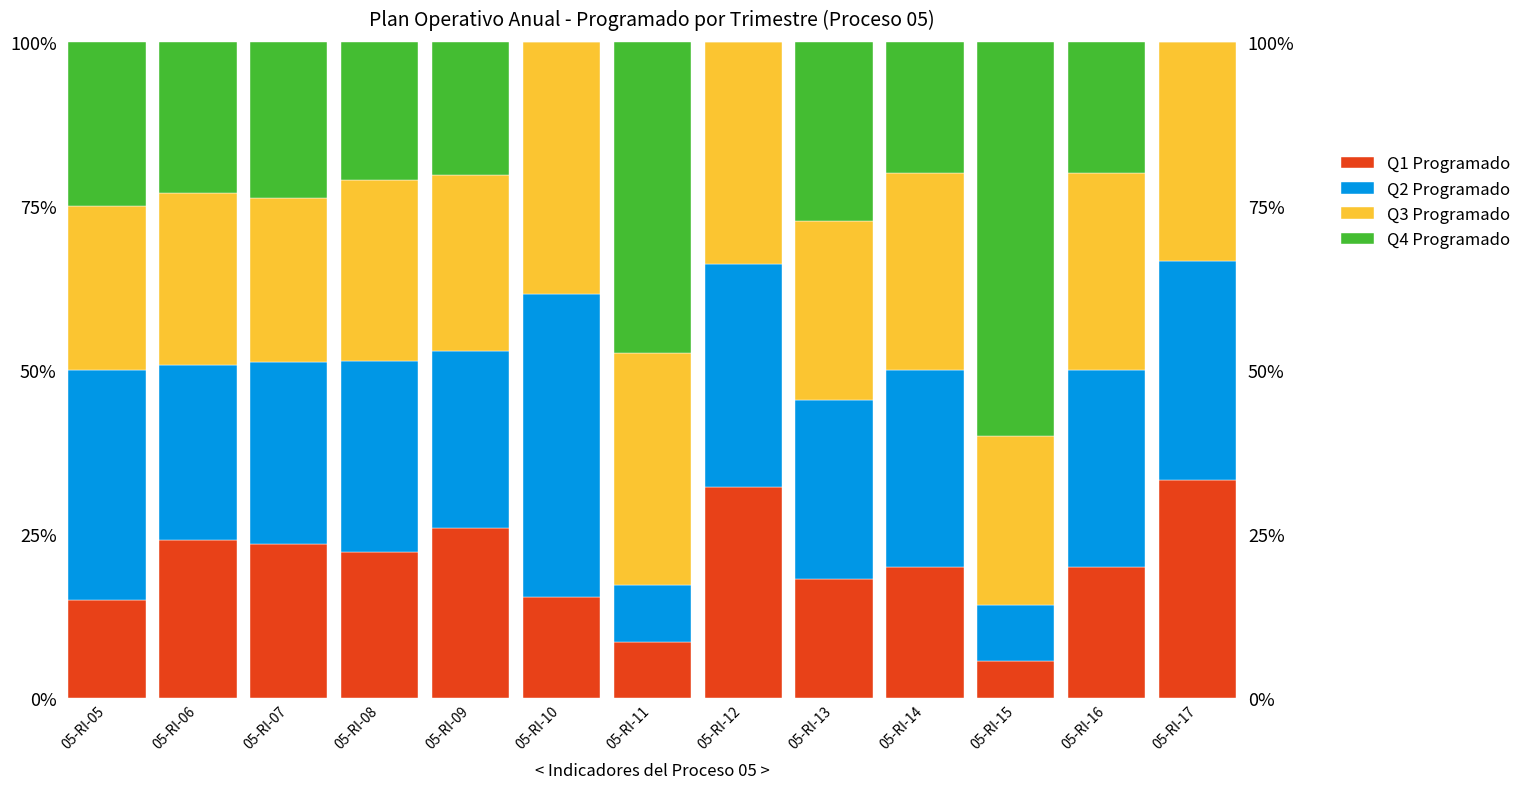

The Q1 Programado series shows 44.3 at 05-RI-09. True or false?

False